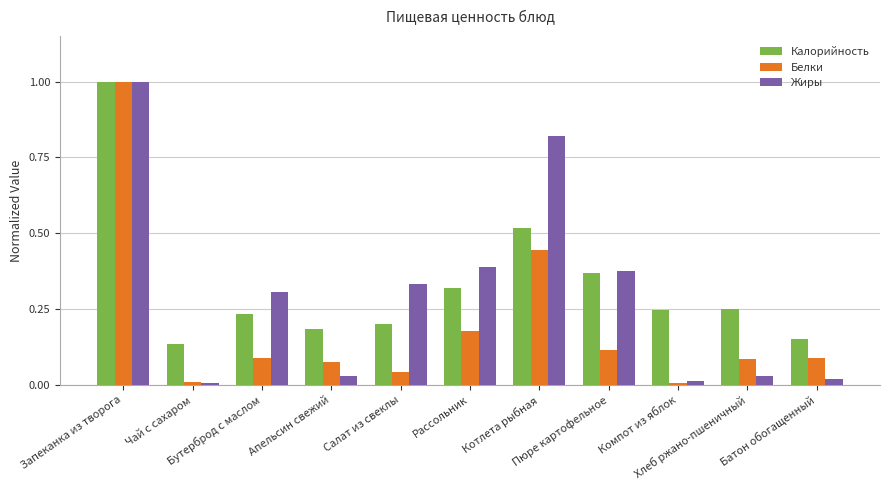

What is the sum of all Белки values?

2.1